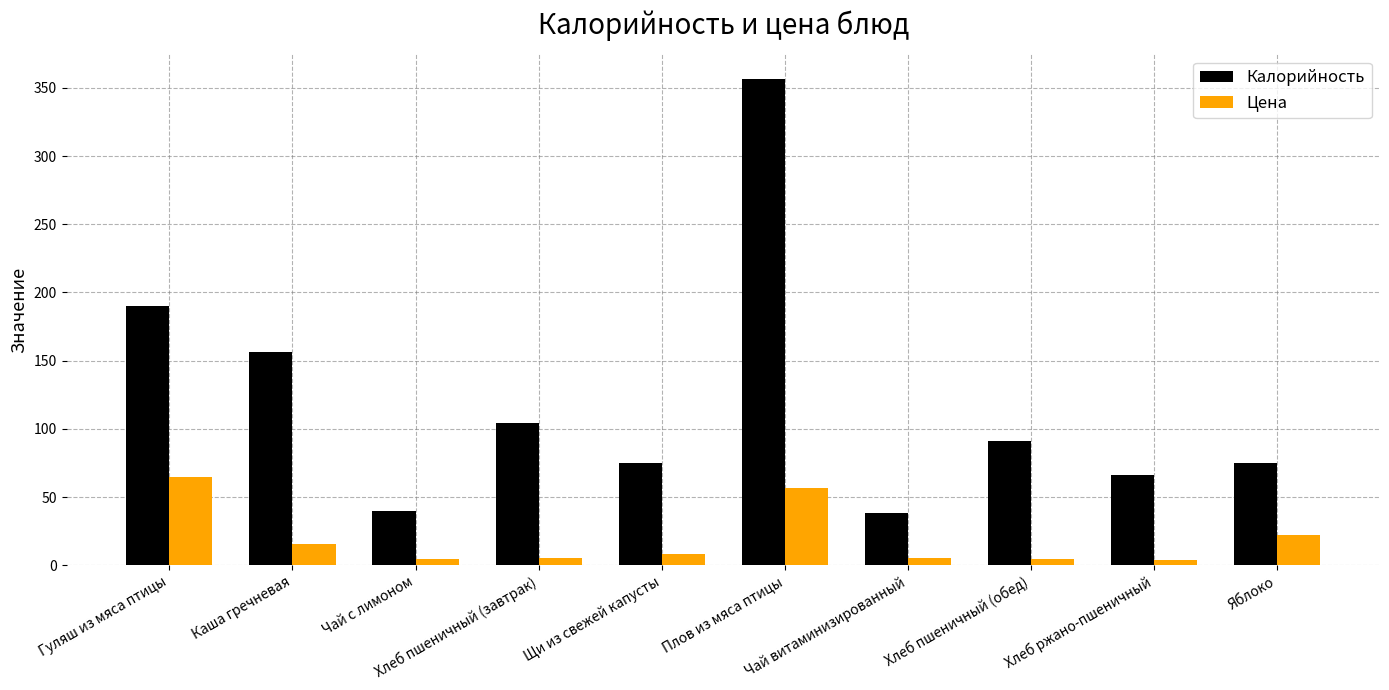

List the series in order of their overall mean, highest first.

Калорийность, Цена